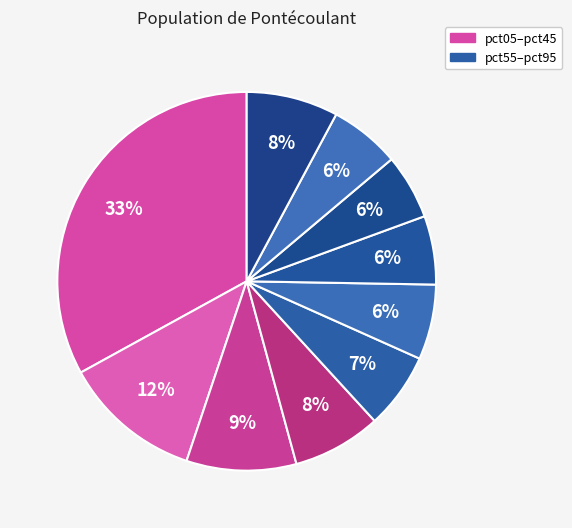

How many segments does this pie chart have?

10